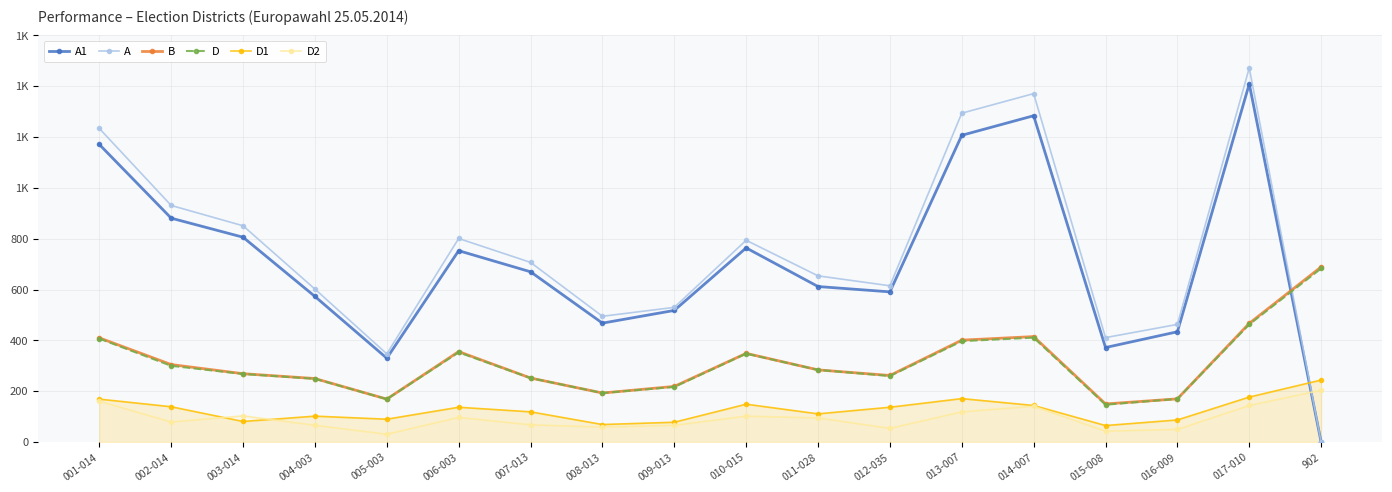

Reading left to right, extract all data points from this chart.

A1: 001-014=1171	002-014=881	003-014=806	004-003=573	005-003=330	006-003=753	007-013=670	008-013=468	009-013=518	010-015=764	011-028=612	012-035=591	013-007=1207	014-007=1284	015-008=372	016-009=434	017-010=1409	902=0
A: 001-014=1234	002-014=931	003-014=851	004-003=602	005-003=347	006-003=801	007-013=707	008-013=495	009-013=530	010-015=794	011-028=654	012-035=615	013-007=1294	014-007=1371	015-008=411	016-009=463	017-010=1472	902=0
B: 001-014=410	002-014=305	003-014=269	004-003=250	005-003=169	006-003=356	007-013=252	008-013=193	009-013=219	010-015=349	011-028=284	012-035=262	013-007=401	014-007=415	015-008=150	016-009=170	017-010=467	902=689
D: 001-014=407	002-014=300	003-014=268	004-003=249	005-003=169	006-003=353	007-013=252	008-013=193	009-013=217	010-015=348	011-028=284	012-035=260	013-007=397	014-007=411	015-008=147	016-009=170	017-010=463	902=683
D1: 001-014=169	002-014=139	003-014=81	004-003=102	005-003=90	006-003=137	007-013=119	008-013=69	009-013=78	010-015=149	011-028=111	012-035=137	013-007=171	014-007=144	015-008=65	016-009=87	017-010=177	902=244
D2: 001-014=161	002-014=79	003-014=103	004-003=66	005-003=31	006-003=97	007-013=68	008-013=59	009-013=66	010-015=102	011-028=95	012-035=54	013-007=119	014-007=141	015-008=43	016-009=50	017-010=144	902=204